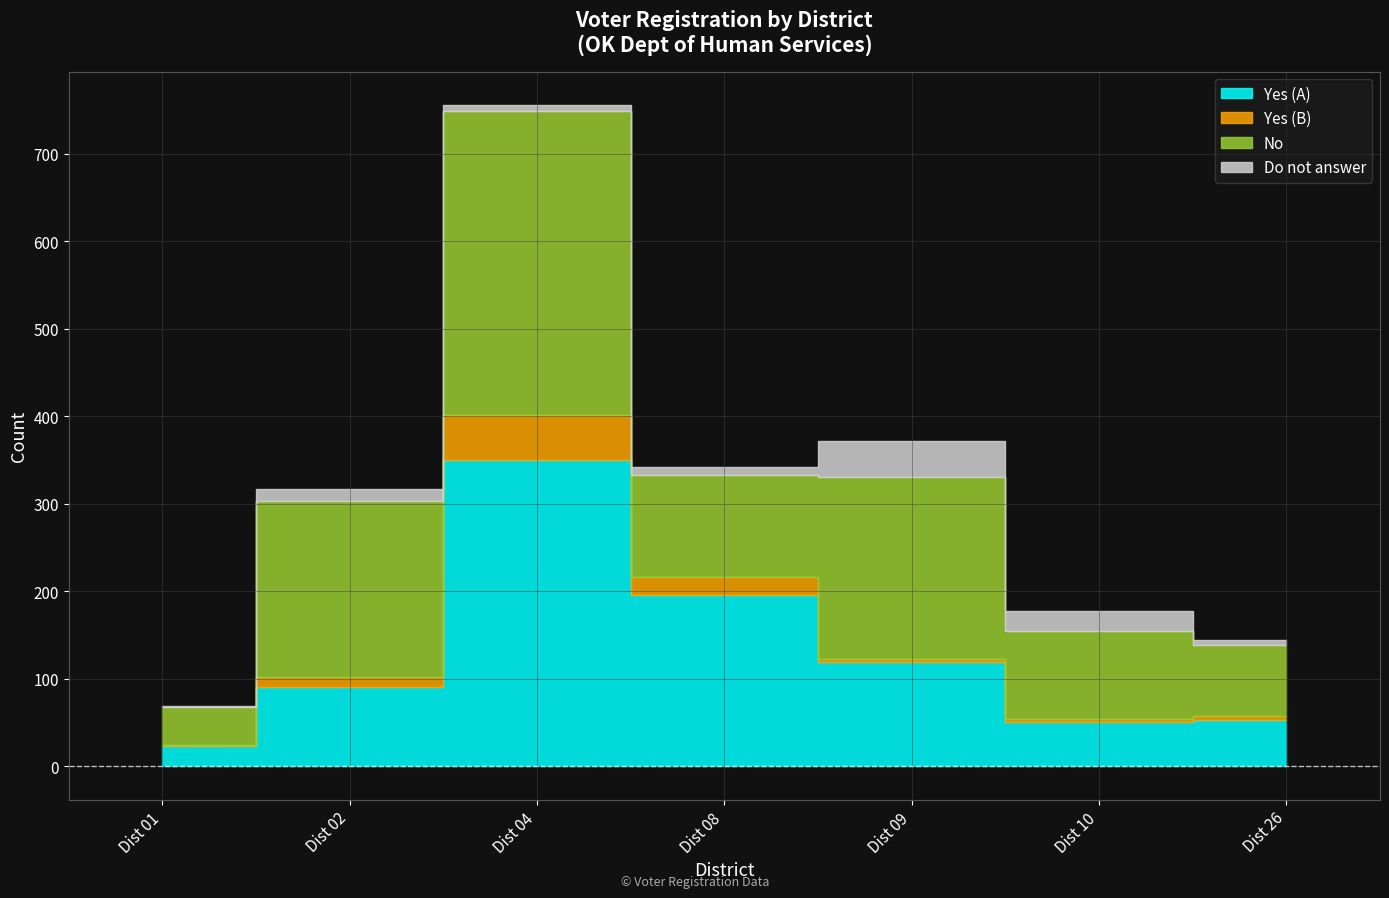

What is the average value of the Do not answer series?

14